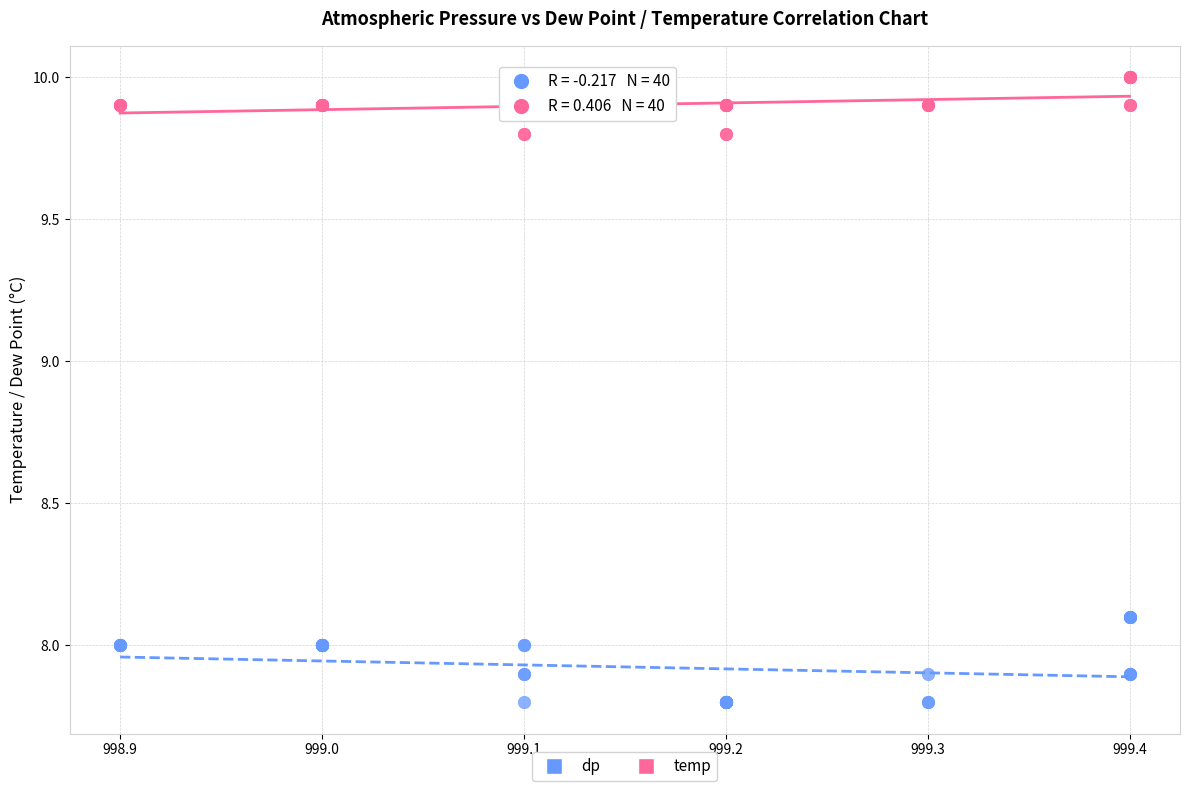

Which series has the widest spread of Y values?

dp